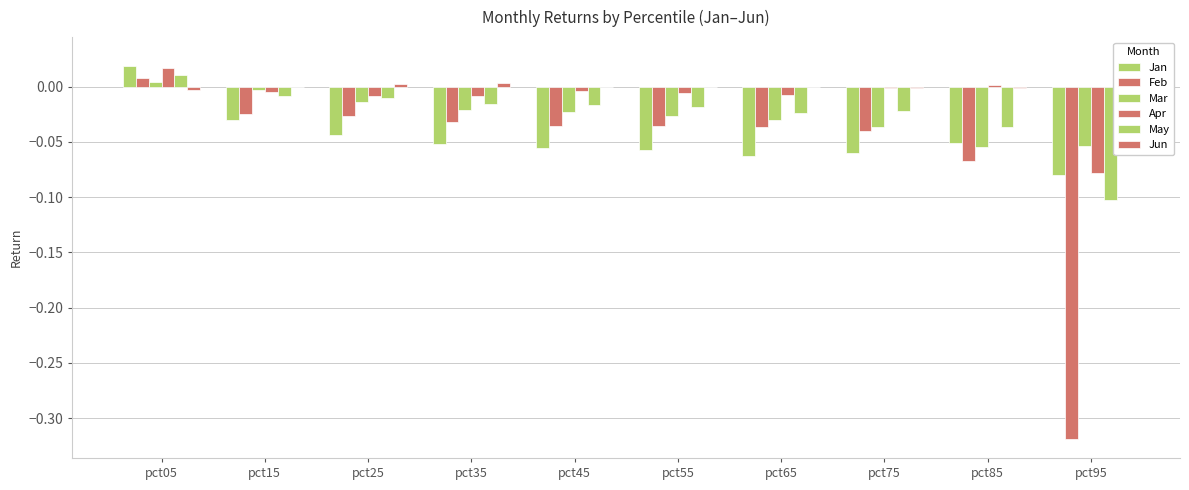

At which category is the sum across all series the highest?

pct05